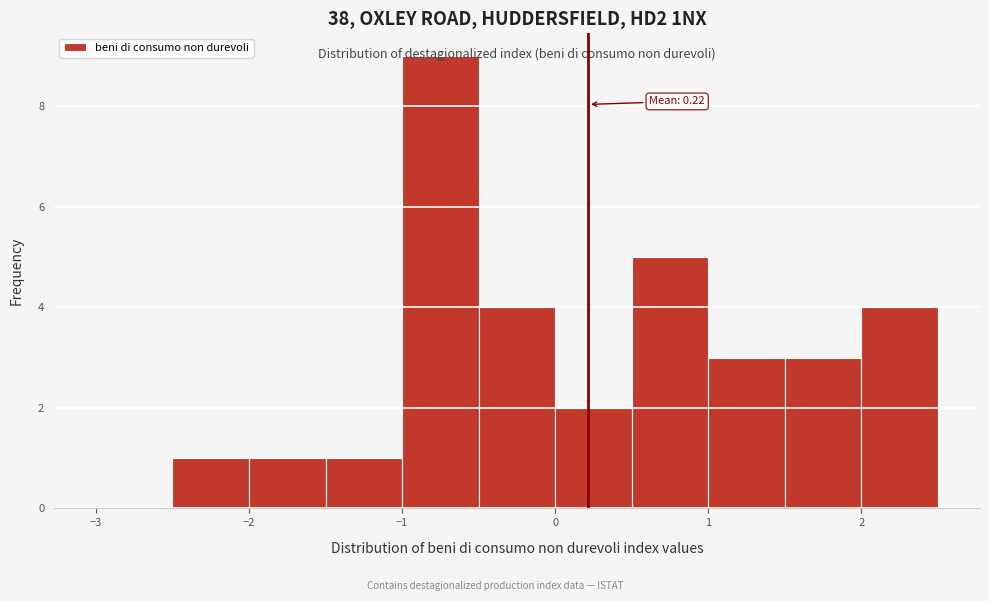

Over which range of the x-axis is the bar tallest?

-1.0 to -0.5